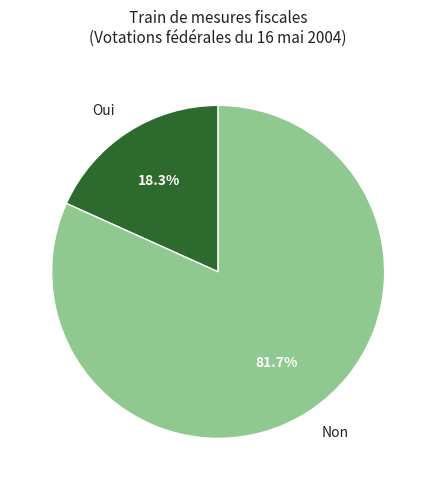

To the nearest percent, what is the difference between the Non and Oui slice percentages?

63%